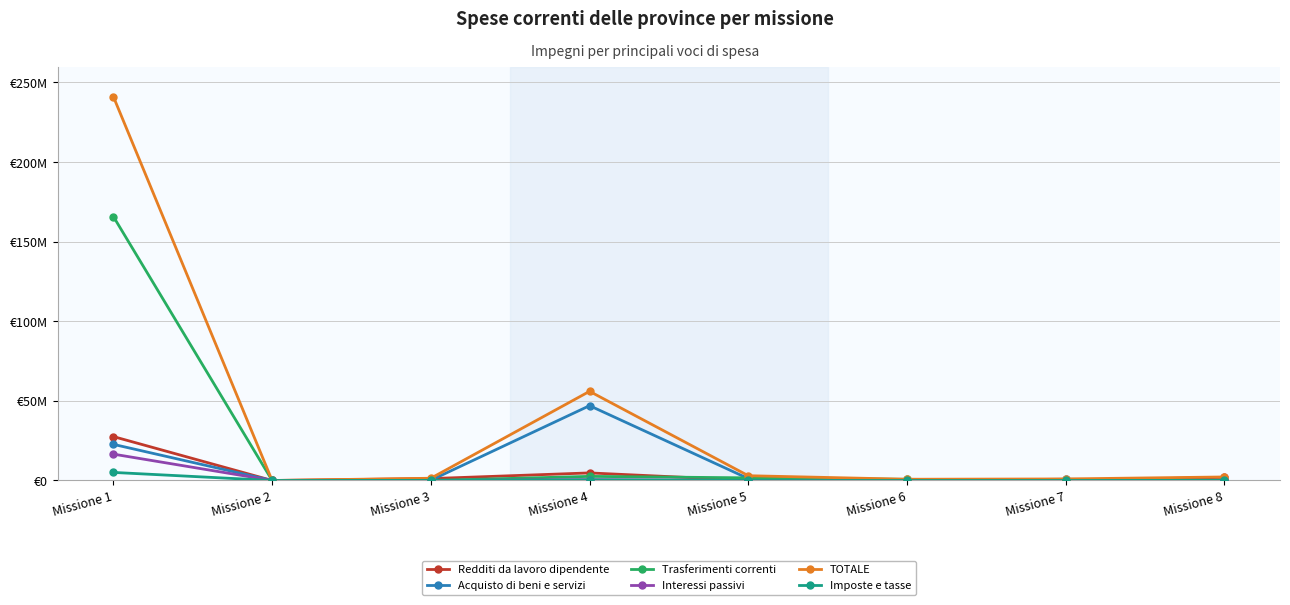

Where is the first local minimum for TOTALE?

Missione 2